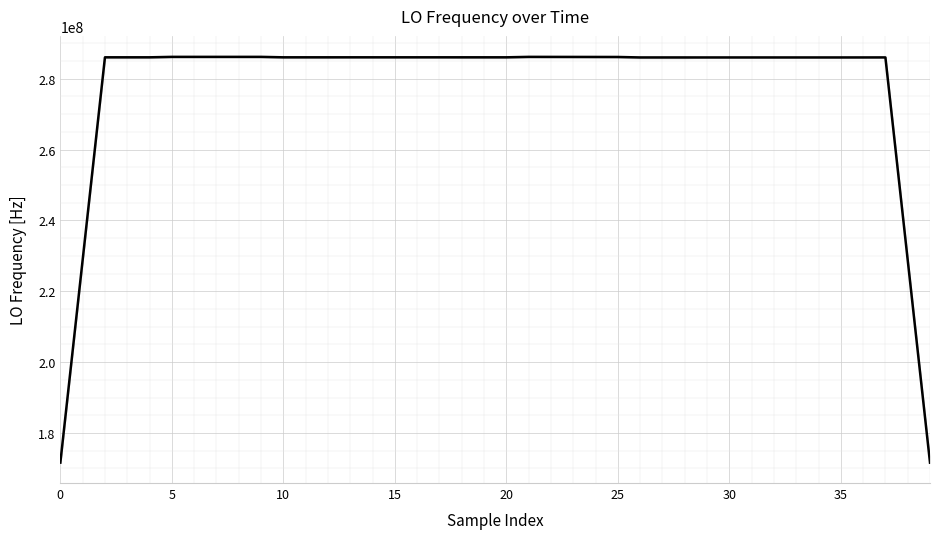

Is this an area chart (filled region under the line)?

No